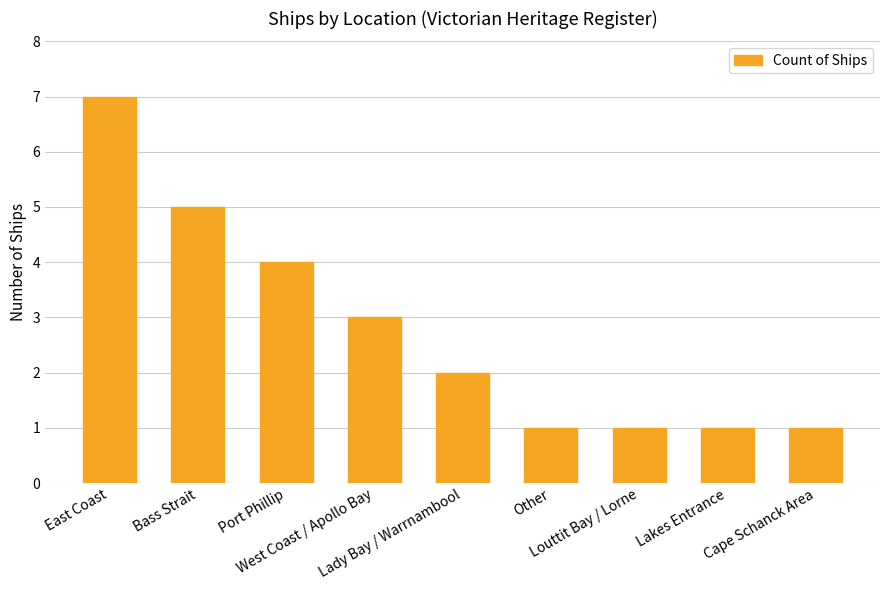

The value at Cape Schanck Area is 1. True or false?

True